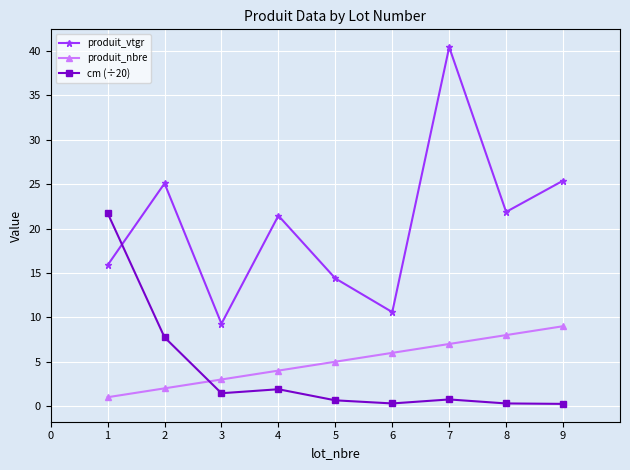

At how many categories does at least one series exceed 12?

7